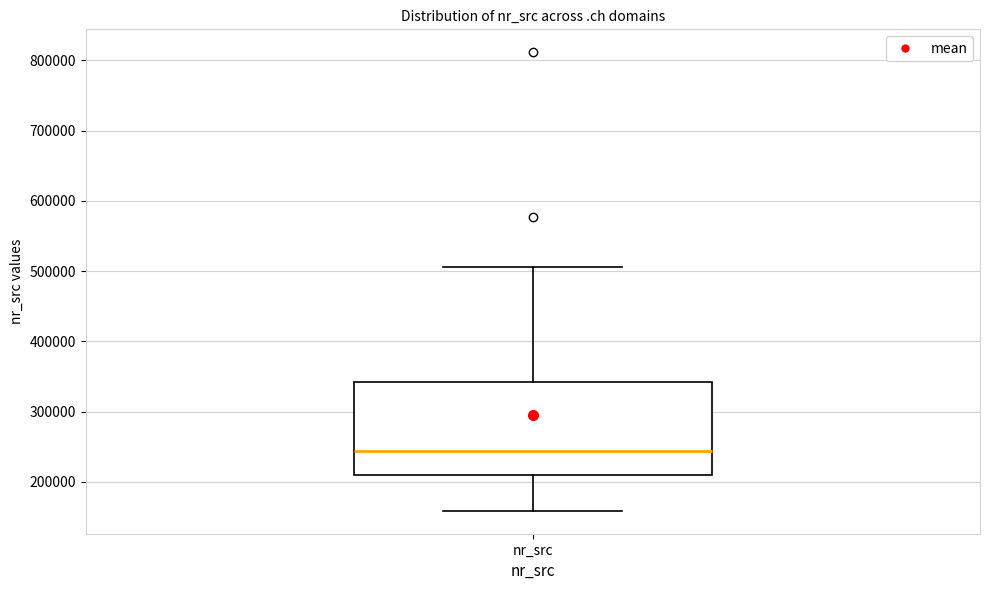

Read this box plot against the y-axis: the position of the median line, the range covered by the box, and the ends of both whiskers. The values are not printed on the chart, so give them approximately, as read against the axis.

median 240000, box 210000 to 340000, whiskers 160000 to 510000